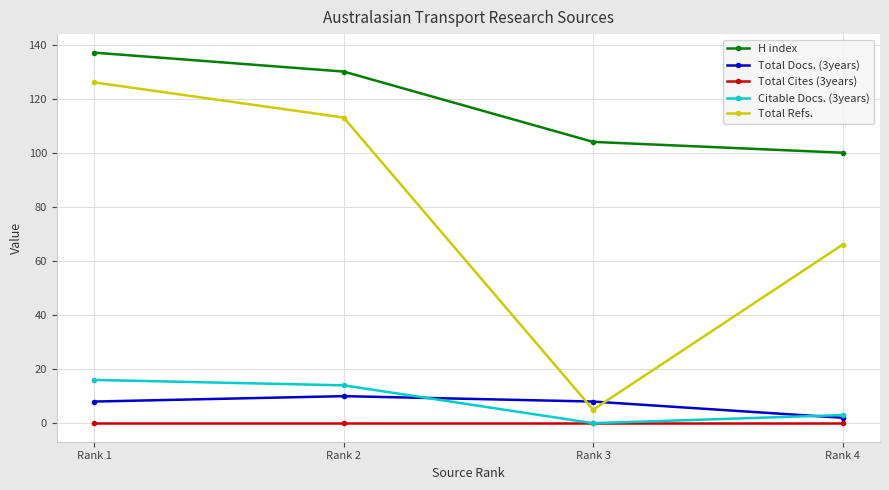

What is the maximum value shown in the chart?

137